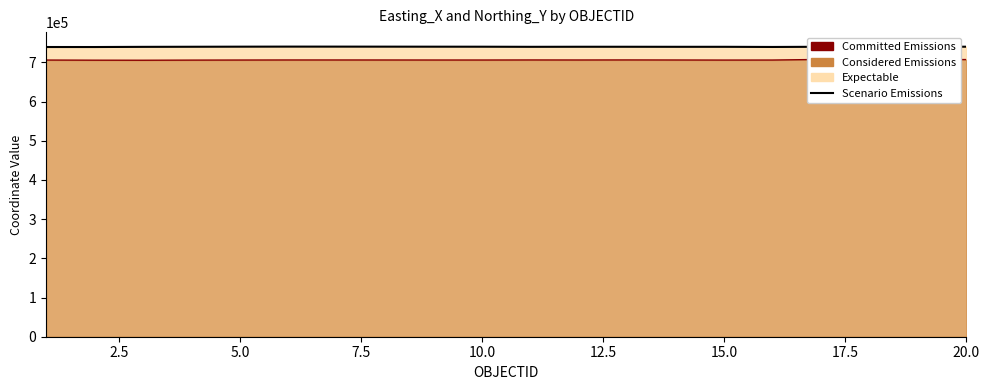

True or false: Committed Emissions and Scenario Emissions intersect in this chart.

False